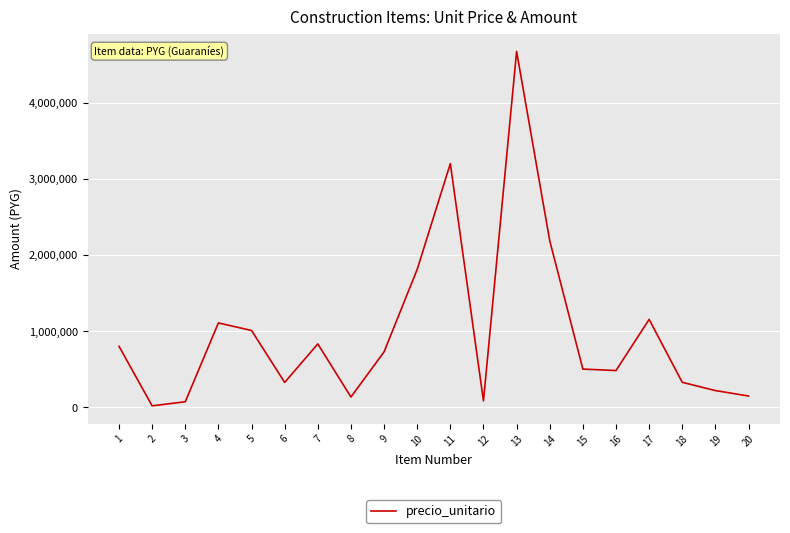

Between 15 and 3, which is larger?

15